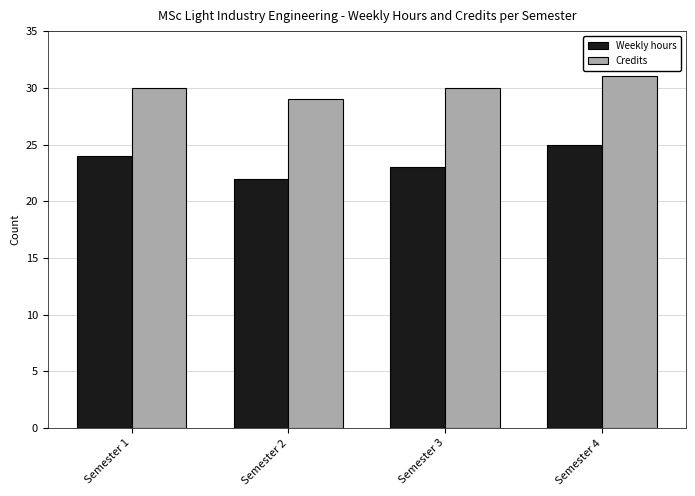

At which category is the sum across all series the highest?

Semester 4